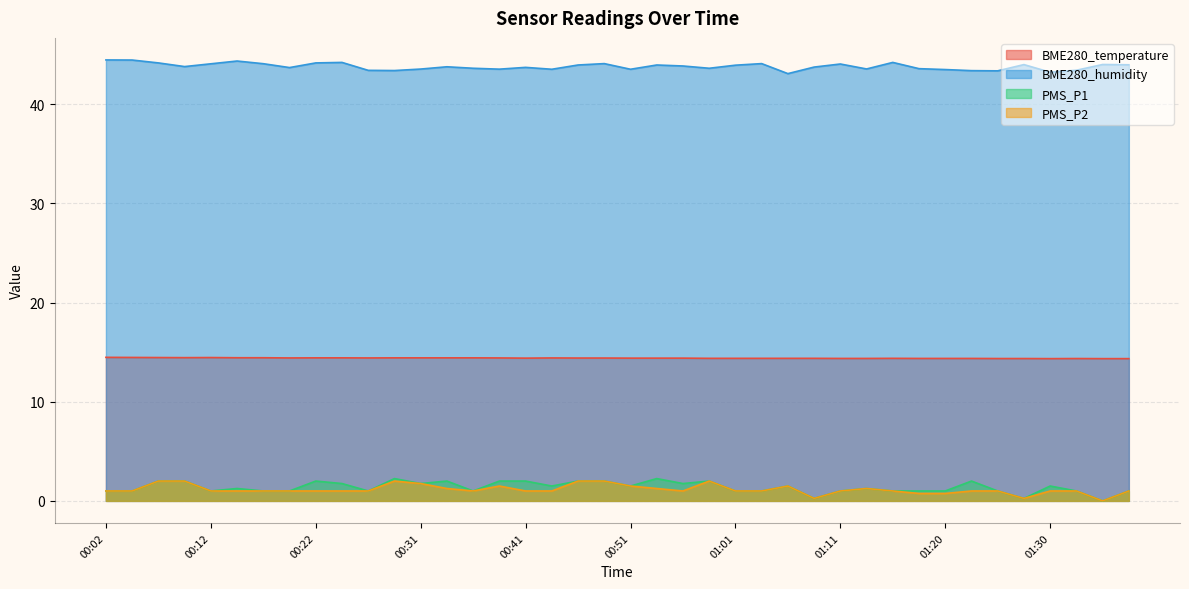

At which label does BME280_temperature reach its peak?

00:02